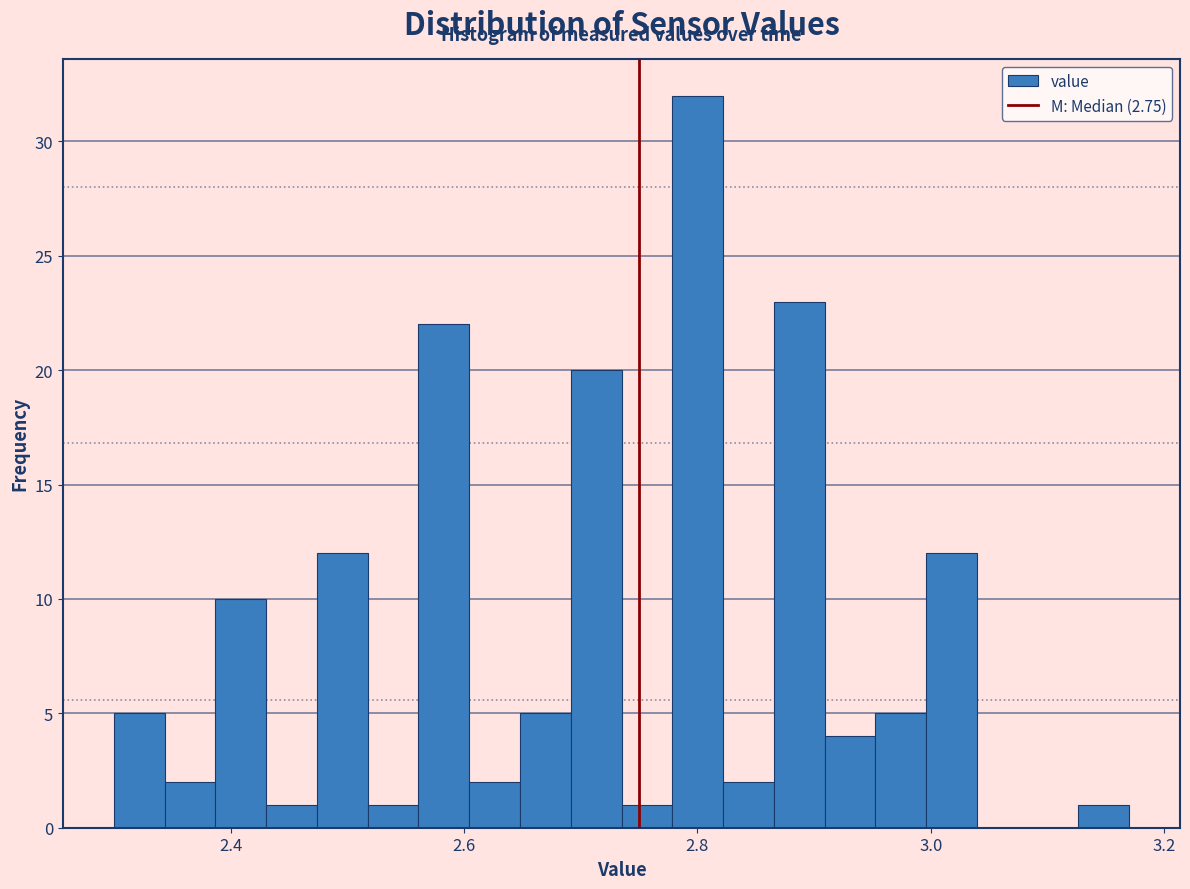

Read against the x-axis, roughly where is the centre of the tallest bar?

2.80